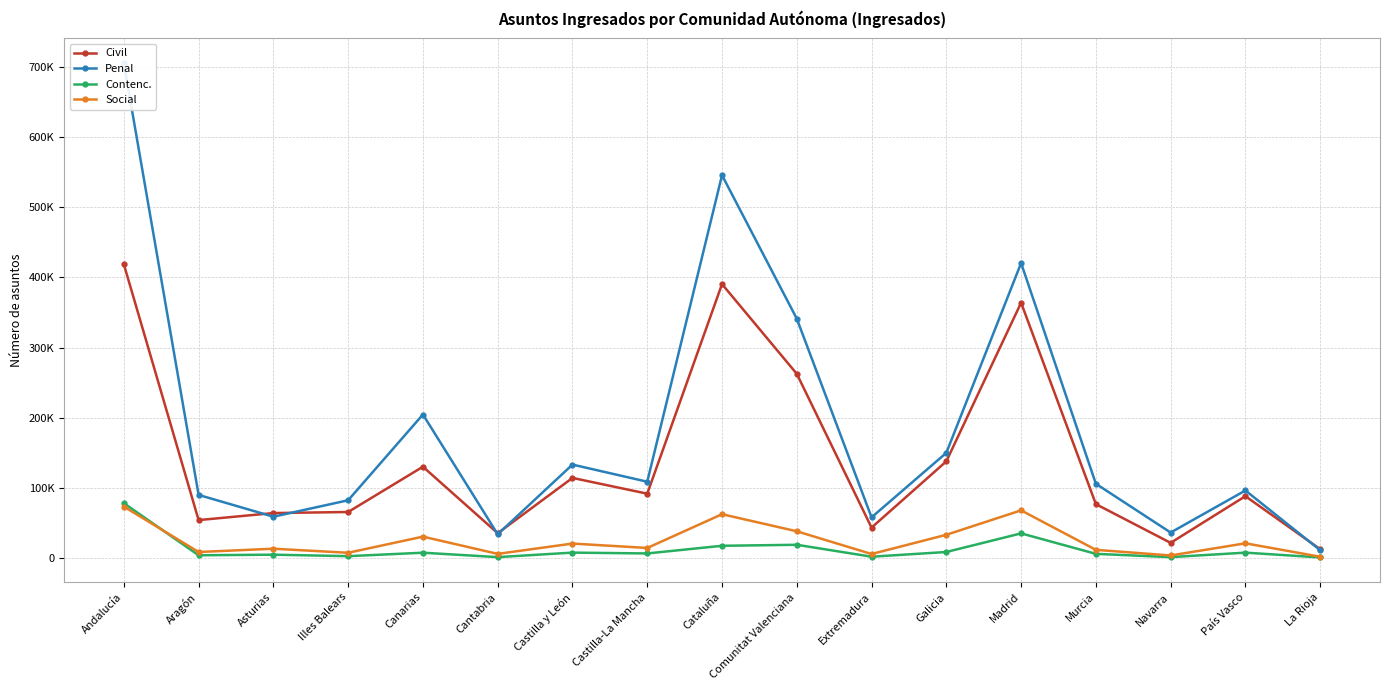

Which category has the lowest value in the Social series?

La Rioja